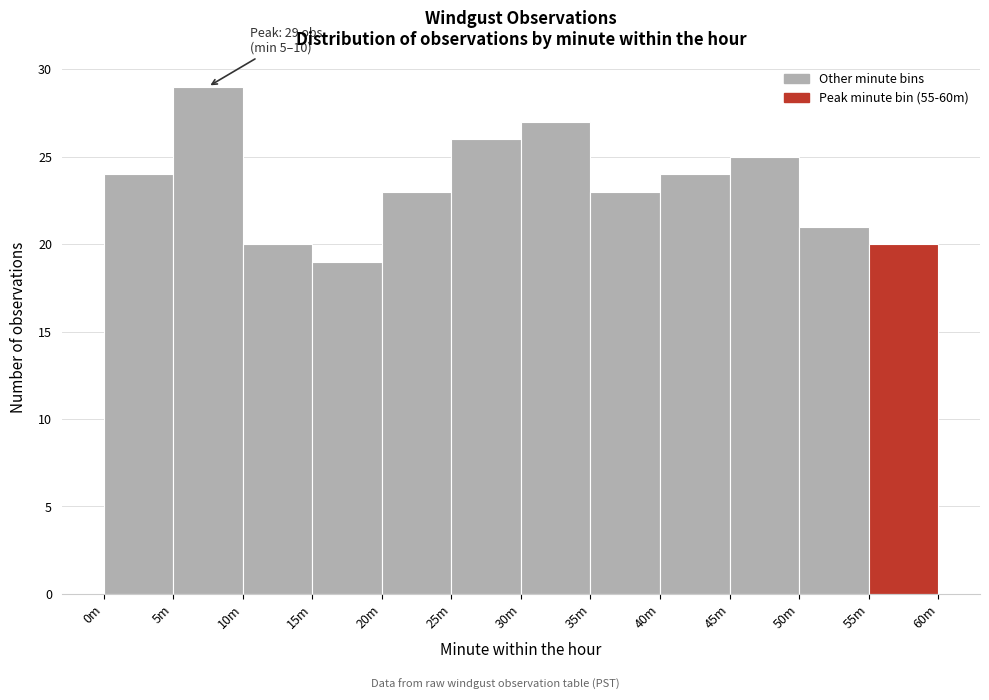

Reading left to right, transcribe all the data shown in this chart.

0m=24	5m=29	10m=20	15m=19	20m=23	25m=26	30m=27	35m=23	40m=24	45m=25	50m=21	55m=20